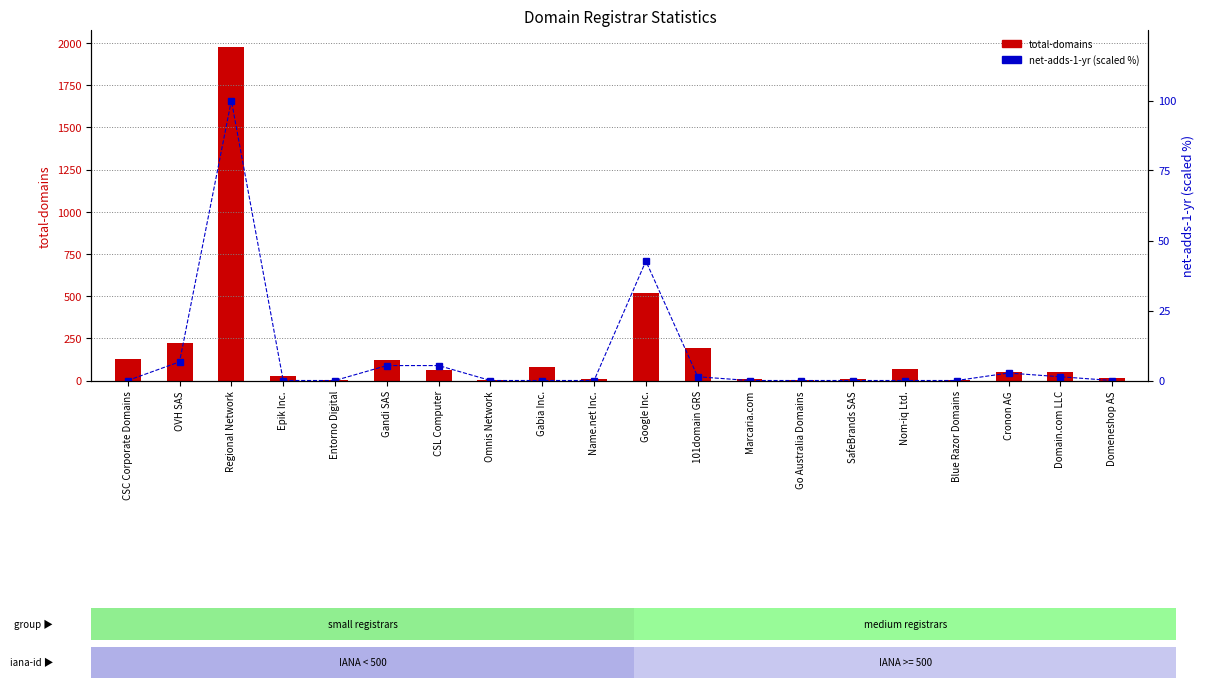

Which category has the lowest value in the net-adds-1-yr (scaled %) series?

CSC Corporate Domains